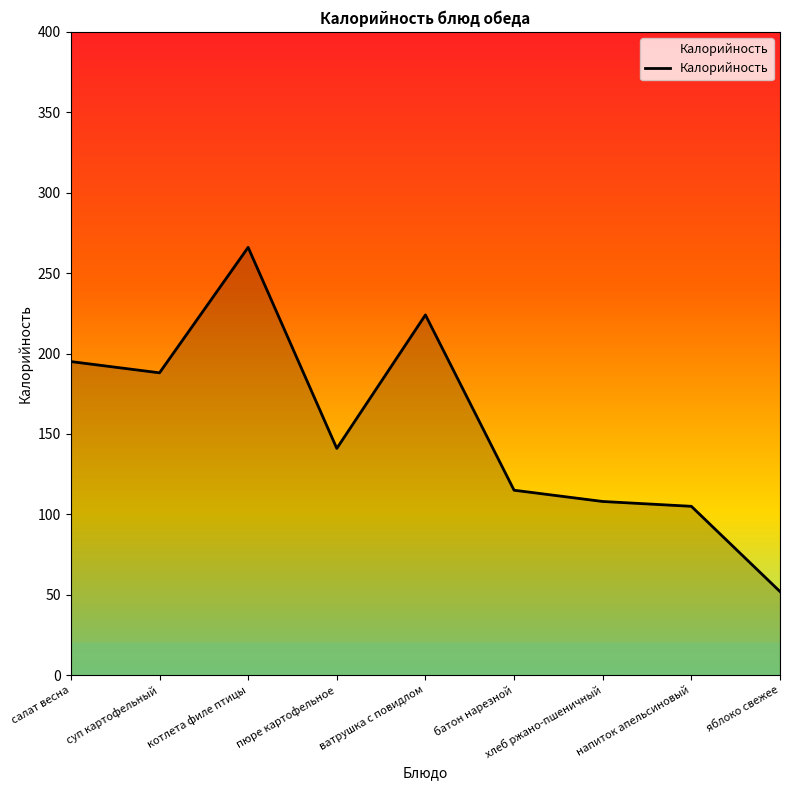

The value at яблоко свежее is 52. True or false?

True